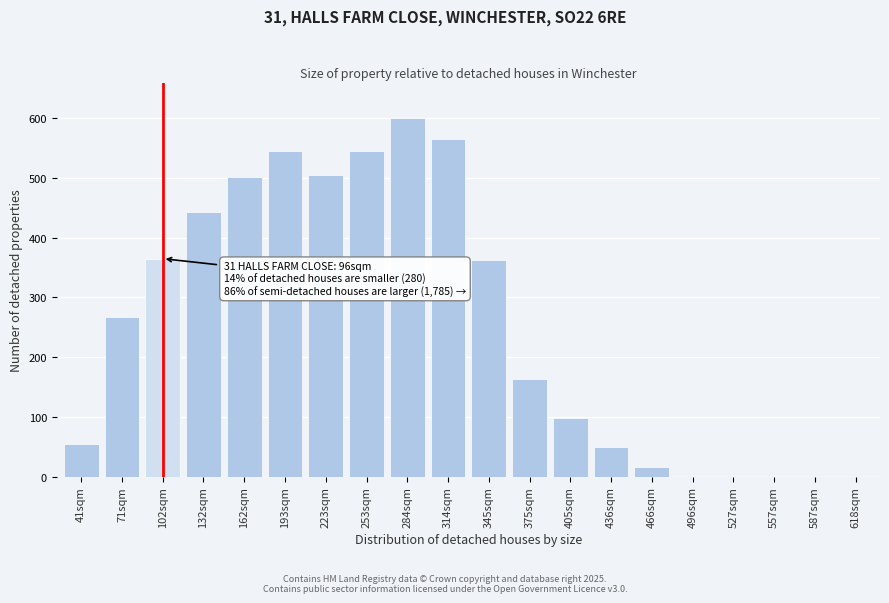

At which category does the chart reach its peak across all series?

284sqm